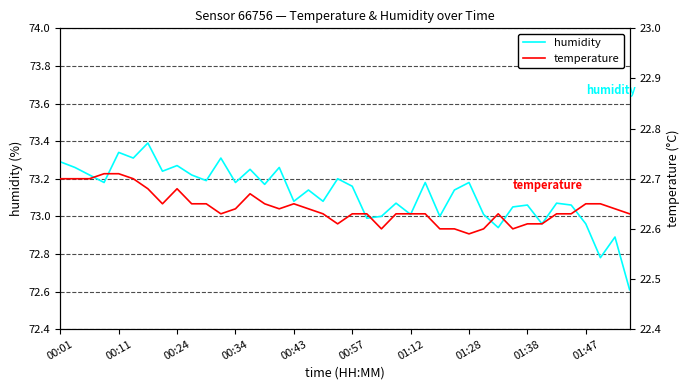

How many lines are shown in the chart?

2